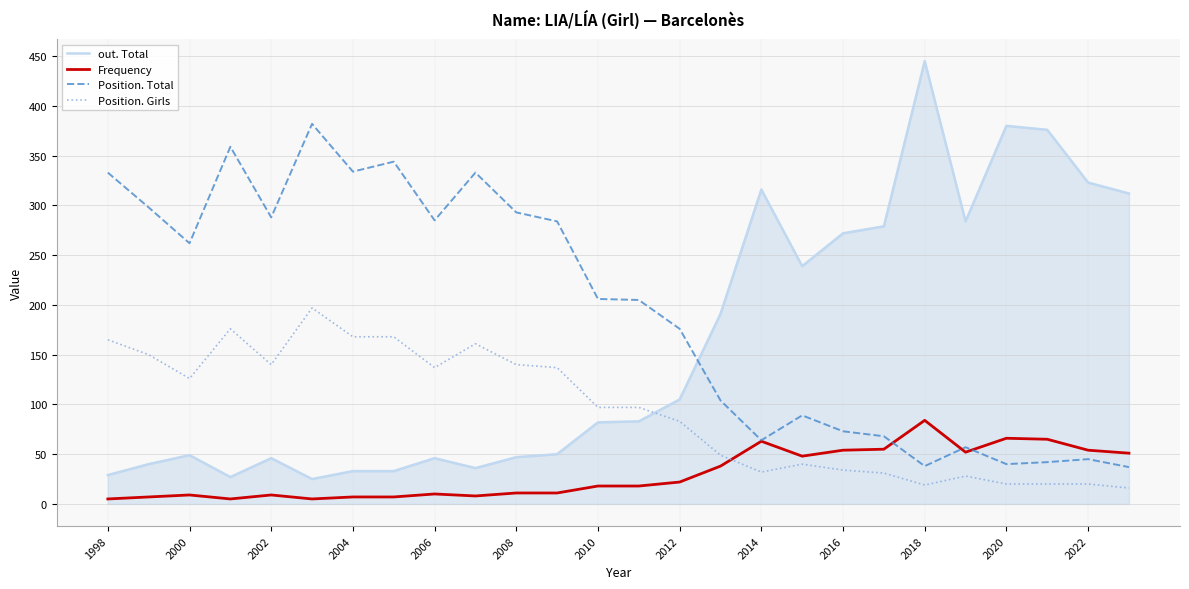

Which series has the largest total across all categories?

Position. Total